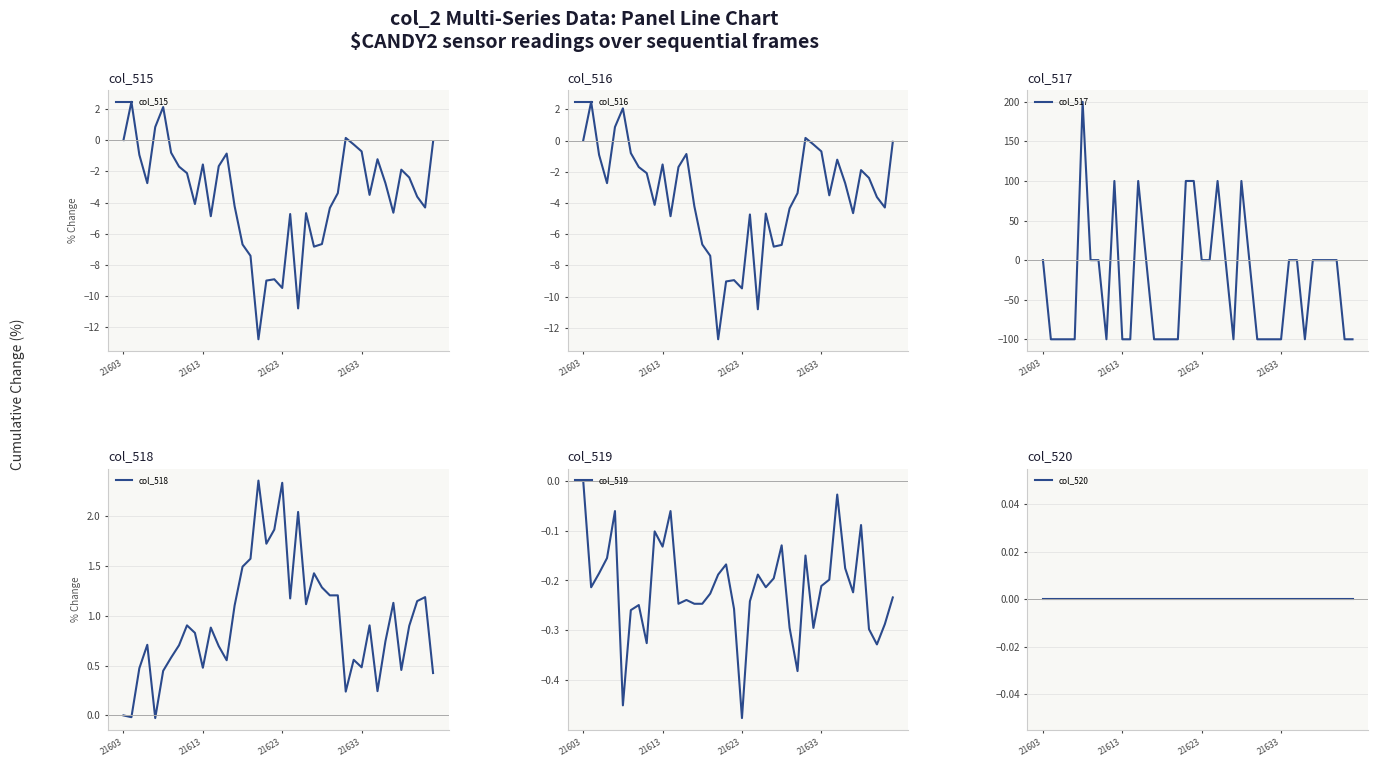

What is the difference between the maximum and minimum values in the col_516 series?

15.2